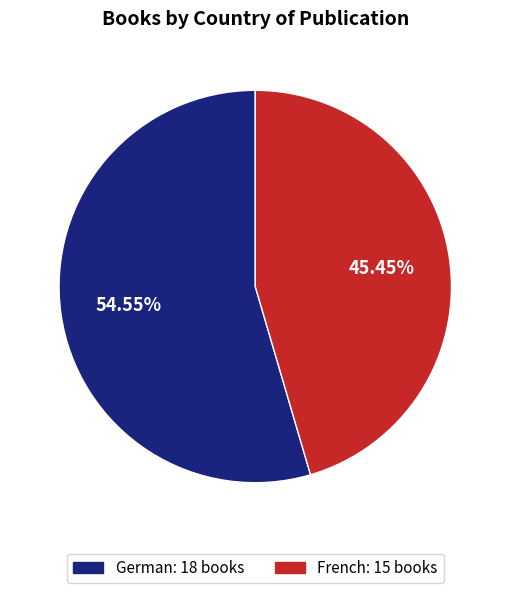

How many segments does this pie chart have?

2